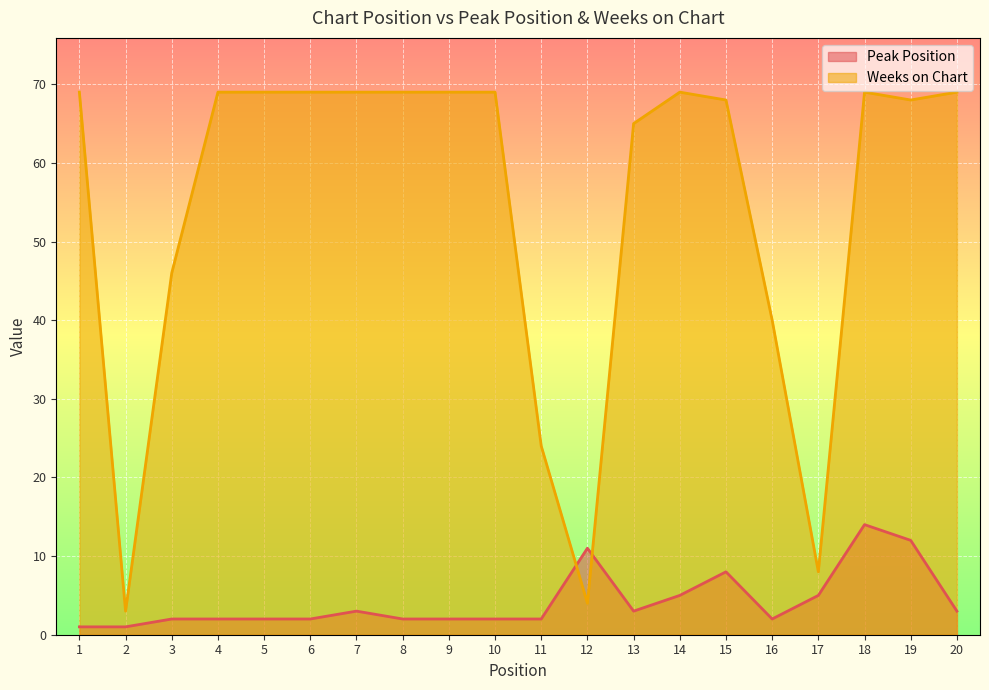

Which series has the largest total across all categories?

Weeks on Chart